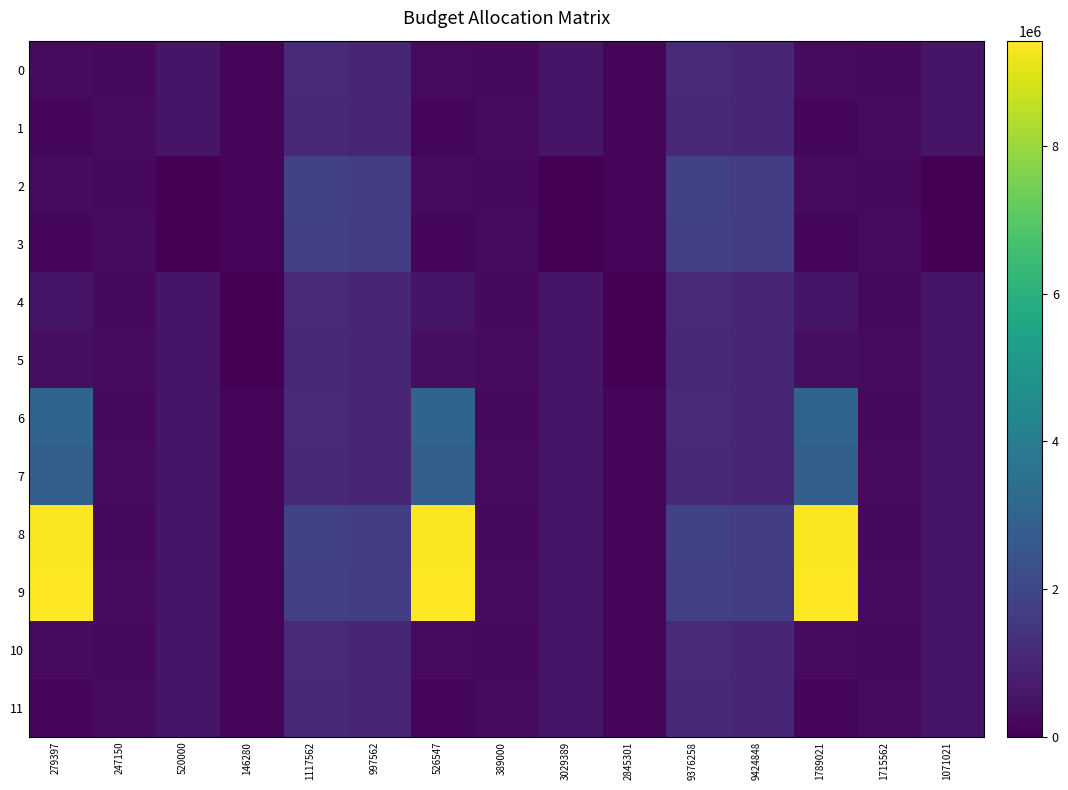

How many distinct data groups are displayed?

12